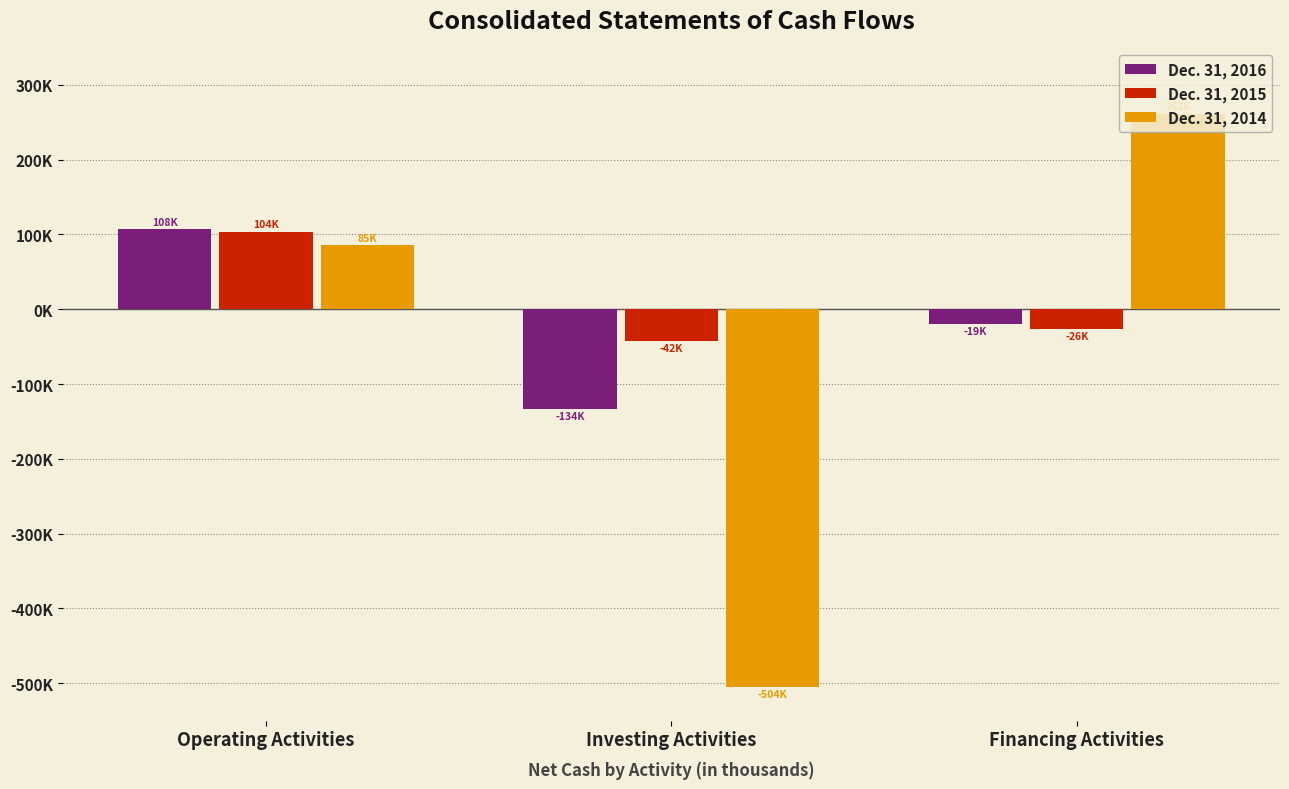

Count the Dec. 31, 2015 values in the range -42277 to 103826.

3